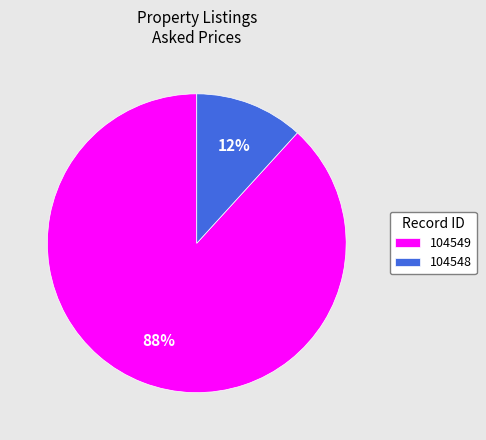

Does 104548 represent more than half of the total?

No